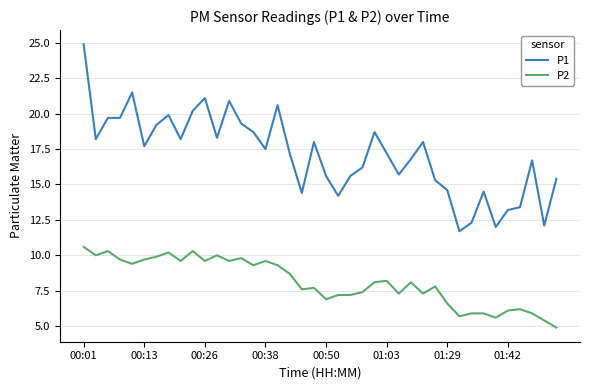

Which series has the largest total across all categories?

P1